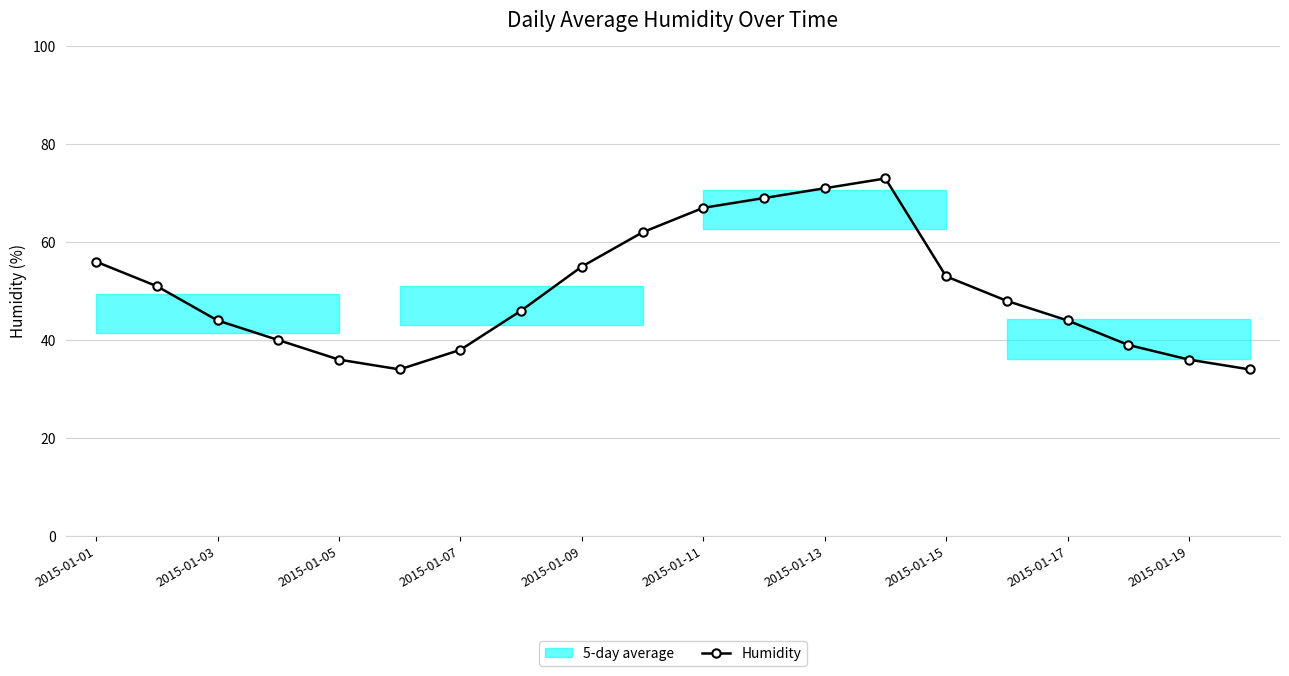

True or false: Humidity has a value of 38 at 2015-01-07.

True